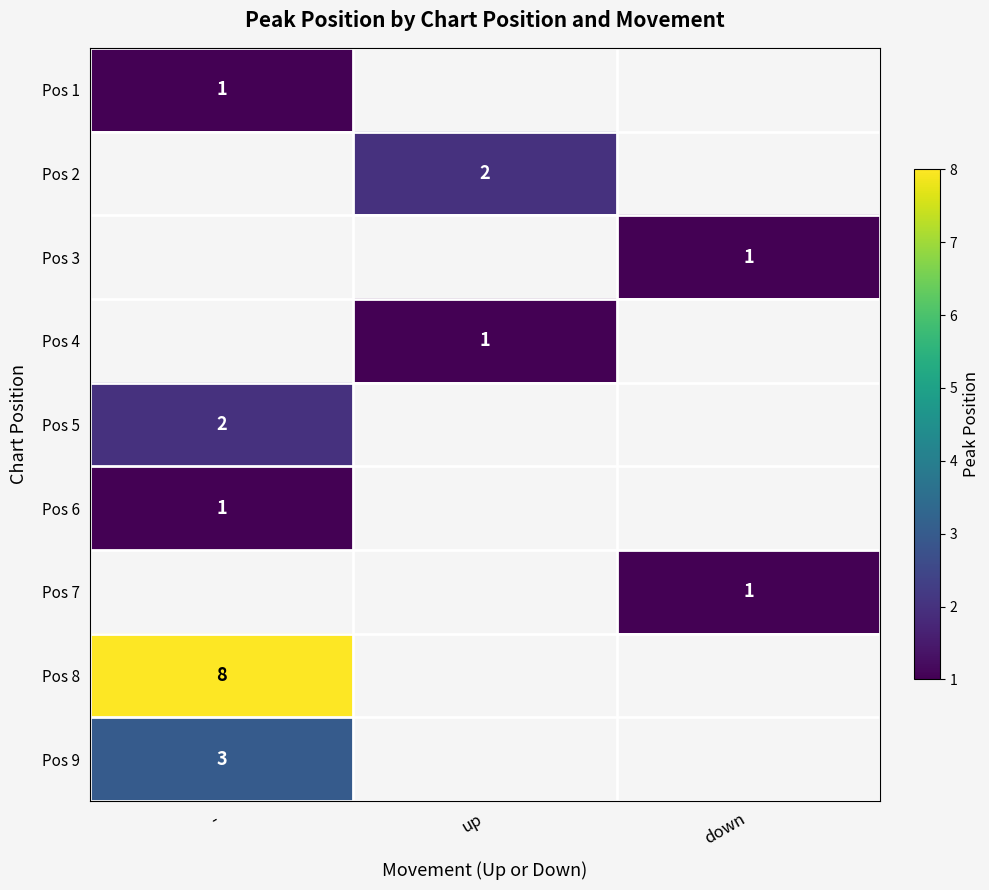

How many distinct data groups are displayed?

9